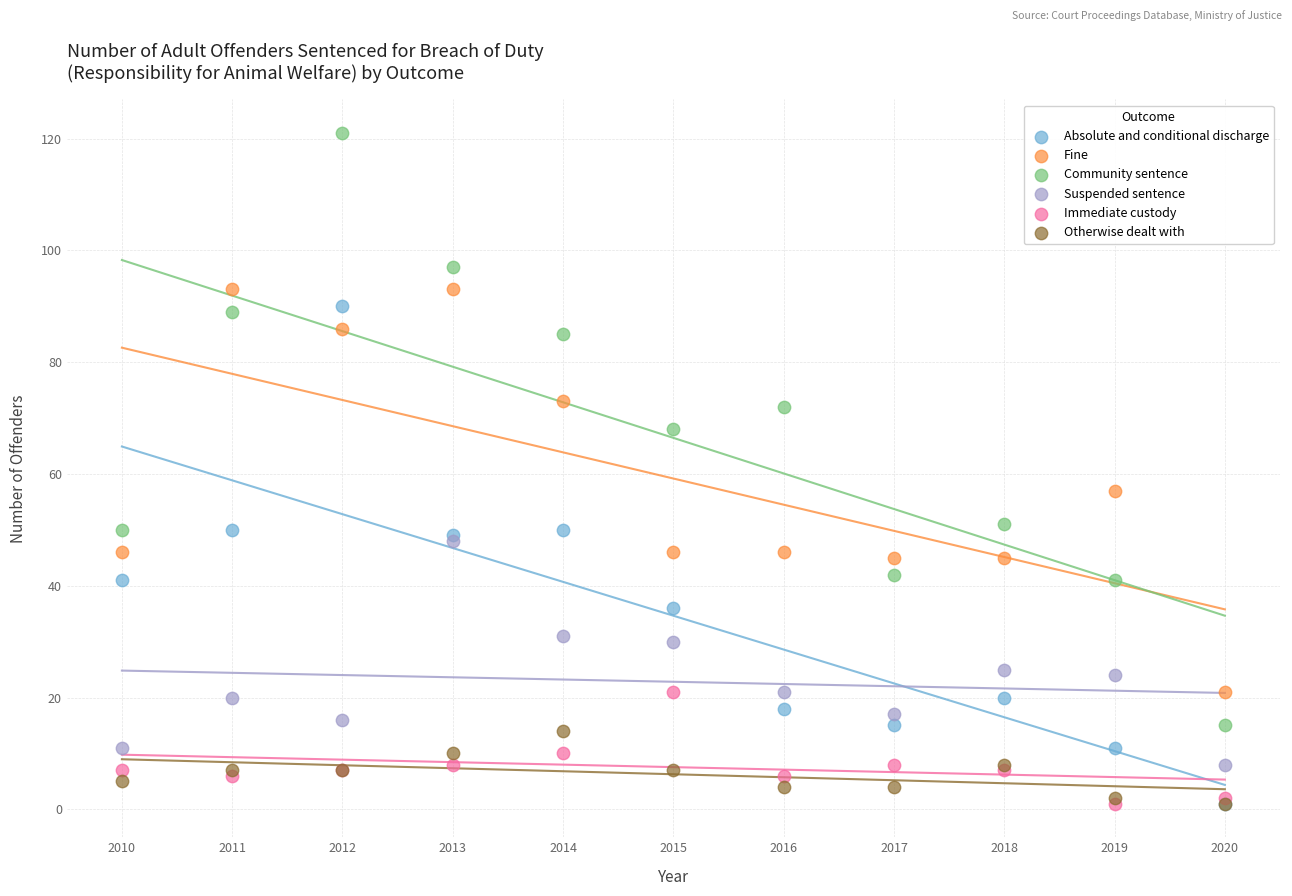

Across all series, what Y value is closest to 61?

57